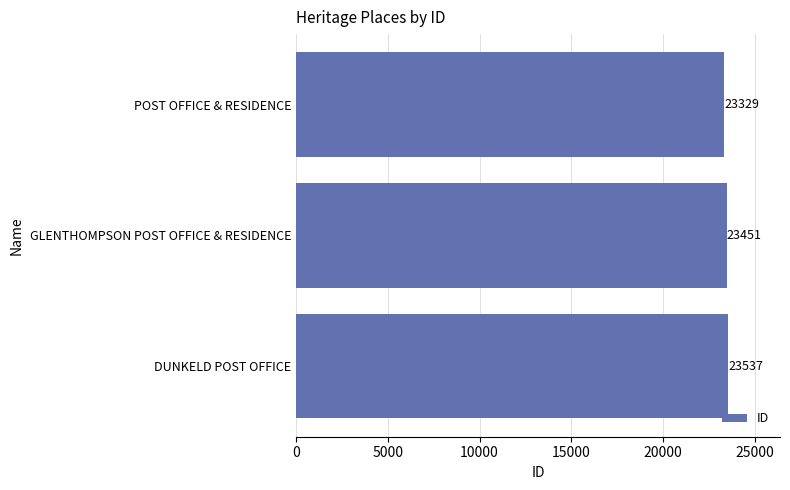

The chart shows a value of 23329 at POST OFFICE & RESIDENCE. True or false?

True